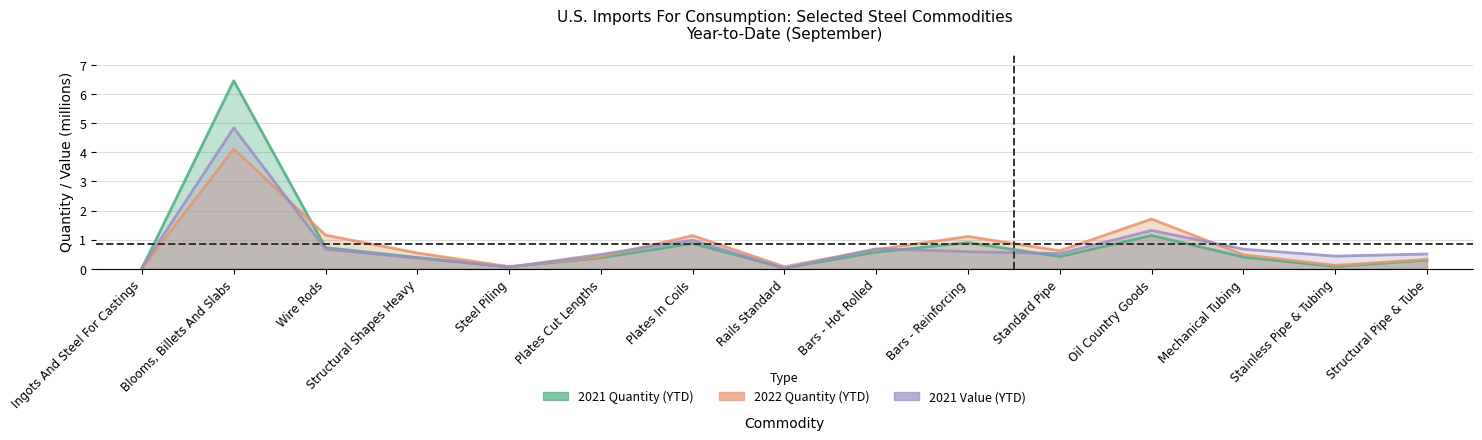

Where is the first local maximum for 2021 Value (YTD)?

Blooms, Billets And Slabs